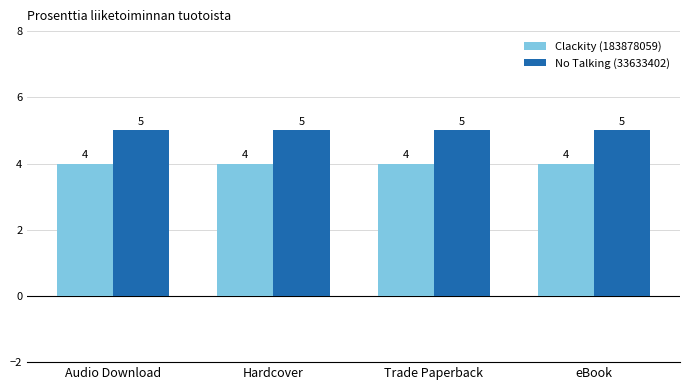

How many categories are shown in the chart?

4